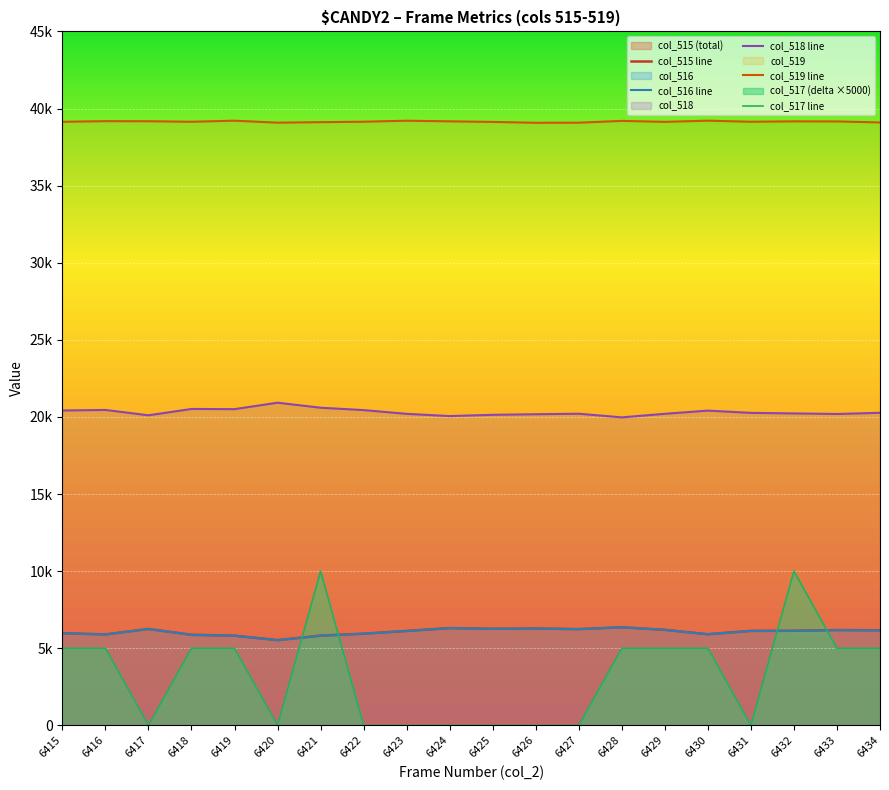

True or false: col_517 line and col_516 line cross at least once.

True